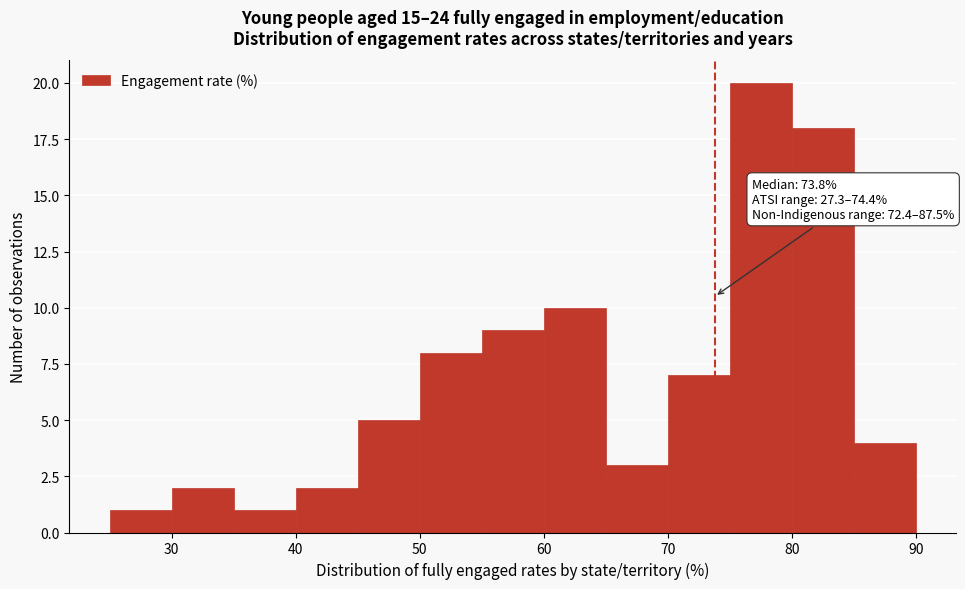

Over which range of the x-axis is the bar tallest?

75 to 80